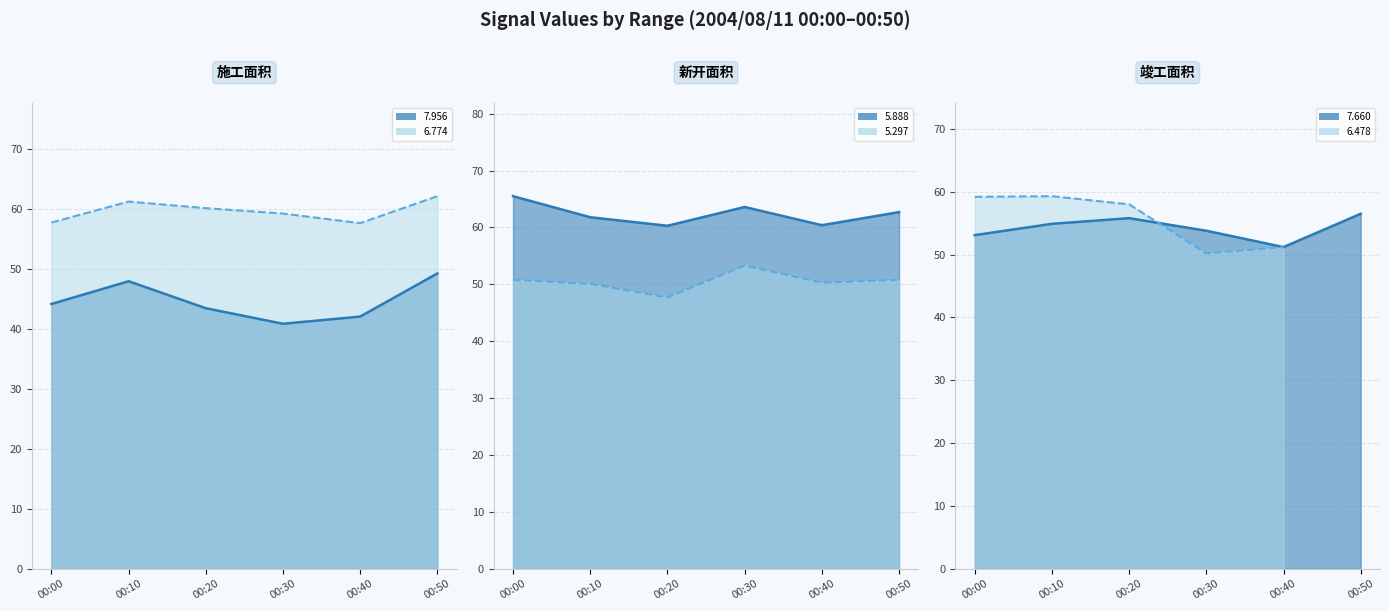

Count the number of categories in the chart.

6